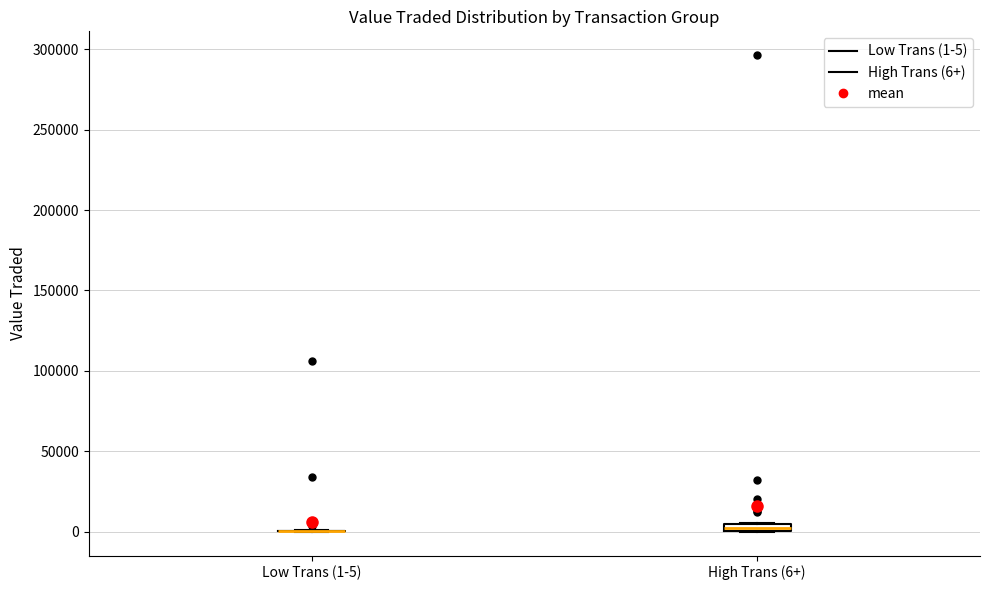

Where is the lower edge of the box for High Trans (6+) on the y-axis? The values are not printed on the chart, so give them approximately, as read against the axis.

0